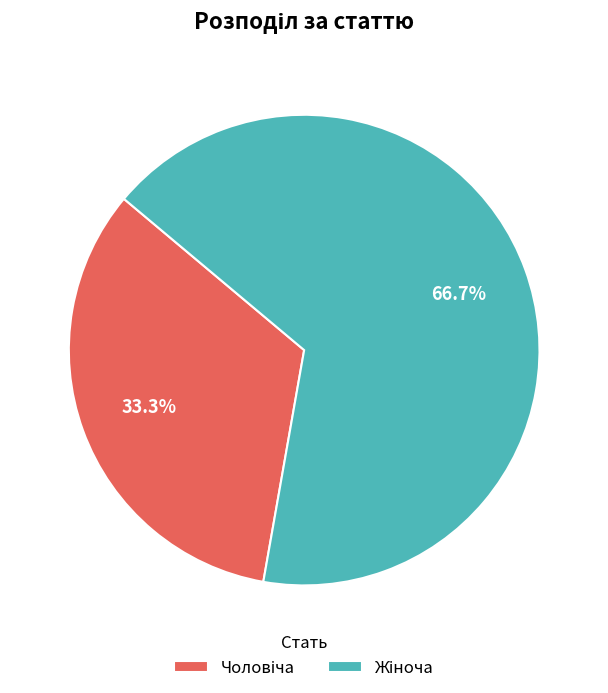

Is there any slice that represents more than half of the pie?

Yes